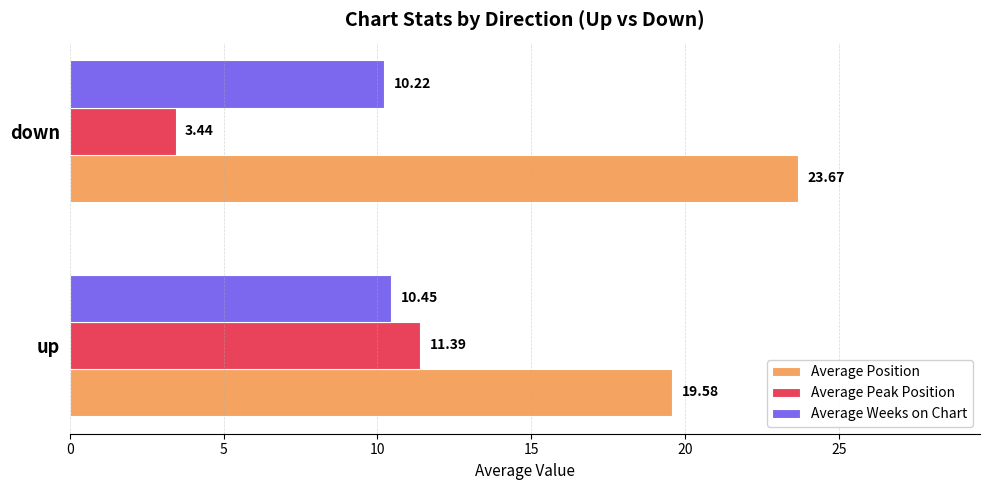

What is the average value of the Average Weeks on Chart series?

10.3